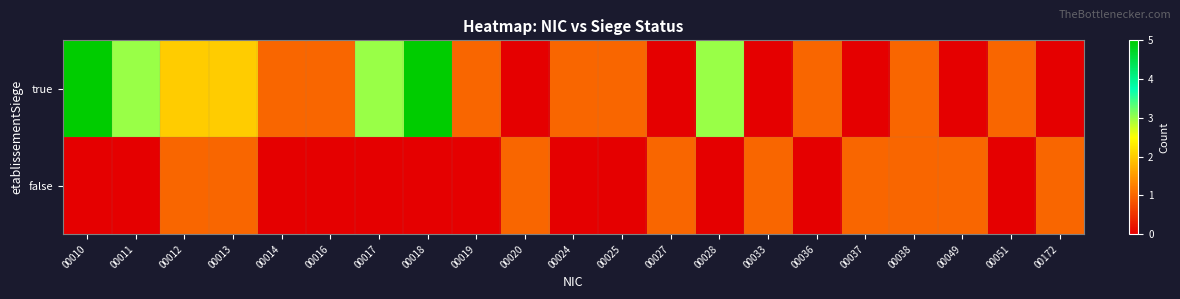

Which label corresponds to the smallest value in the chart?

00020